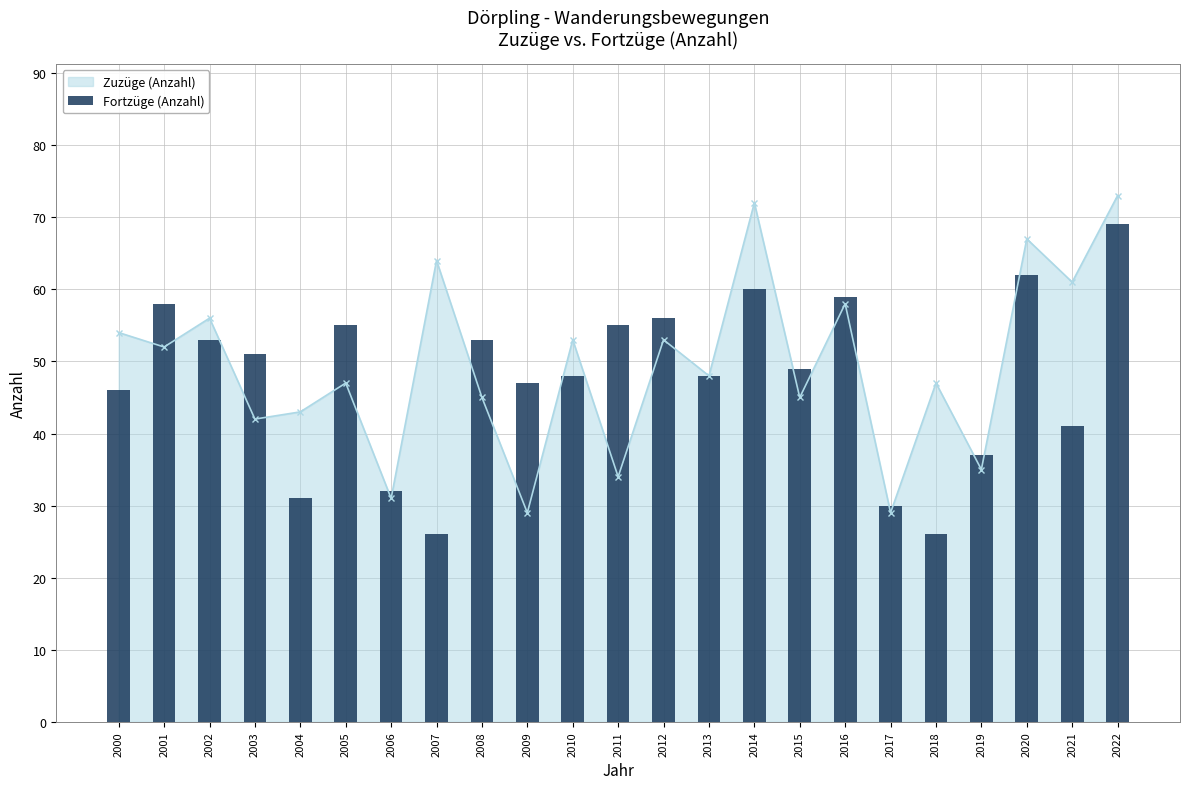

Which has a higher value, 2012 or 2020?

2020